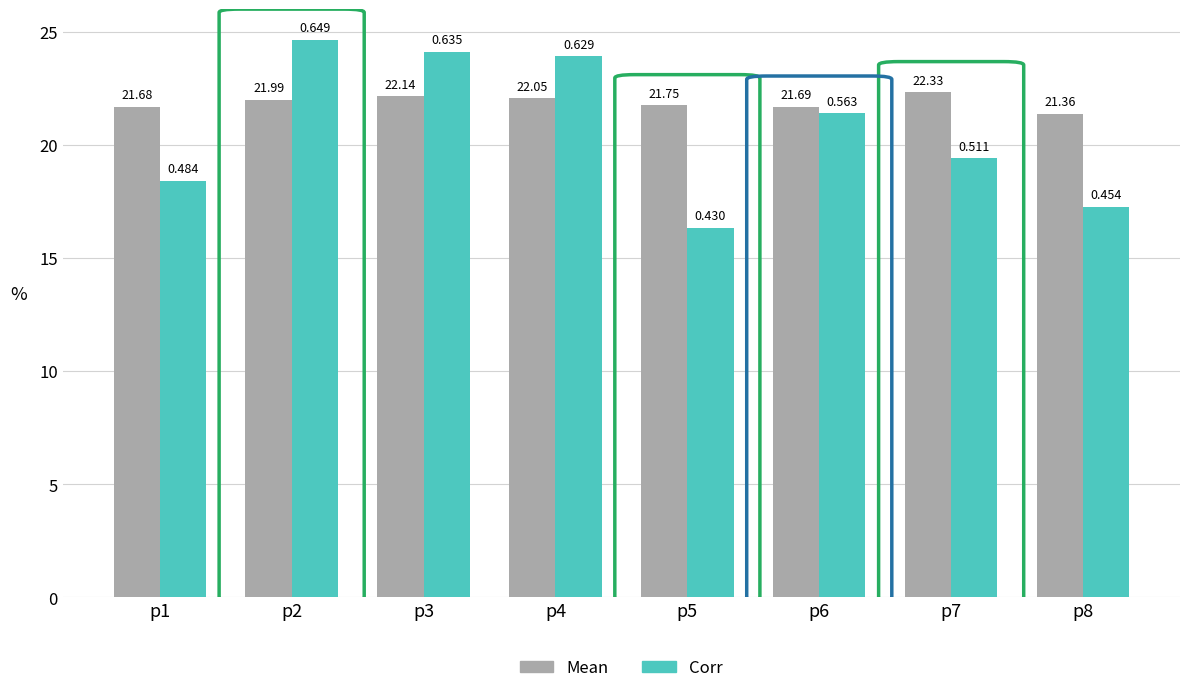

Rank the series by their average value, from highest to lowest.

Mean, Corr